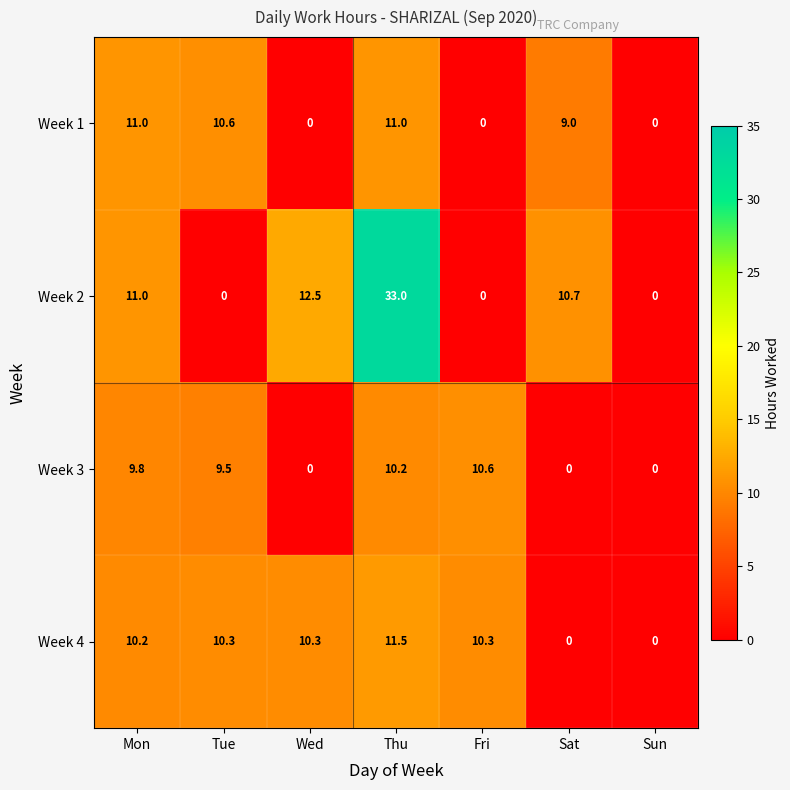

Which series changed the most between Tue and Wed?

Week 2